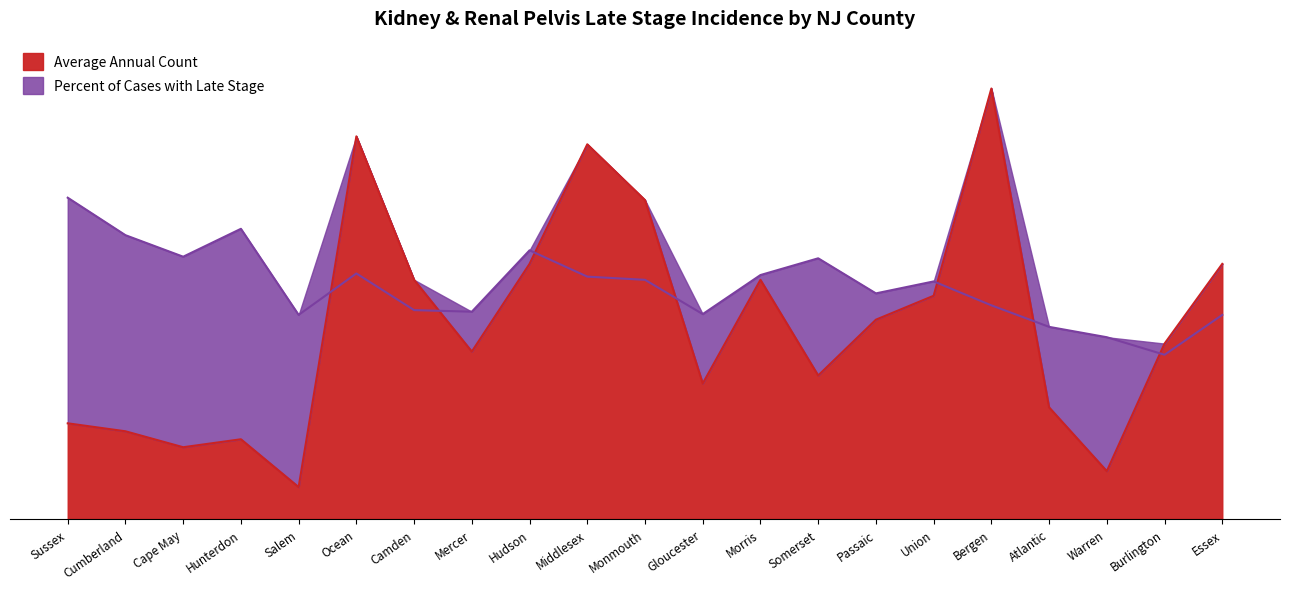

True or false: Percent of Cases with Late Stage has more than 0 points higher than both neighbors.

True